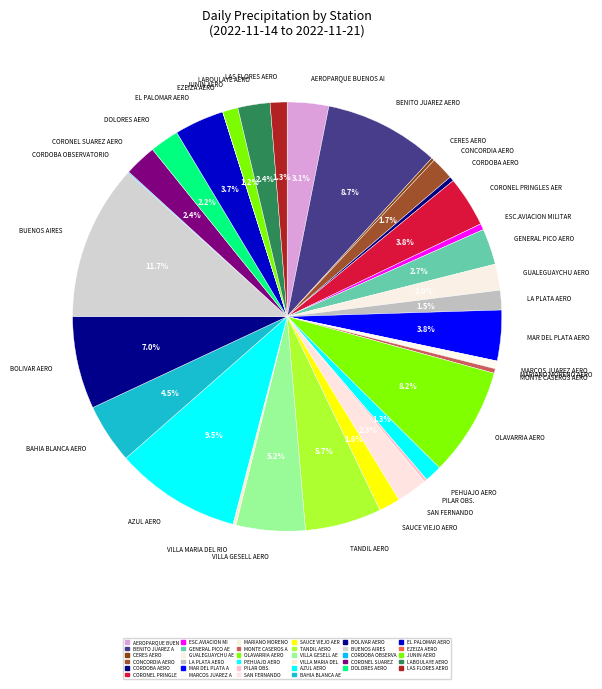

What is the change in value from BUENOS AIRES to JUNIN AERO?

-91.2